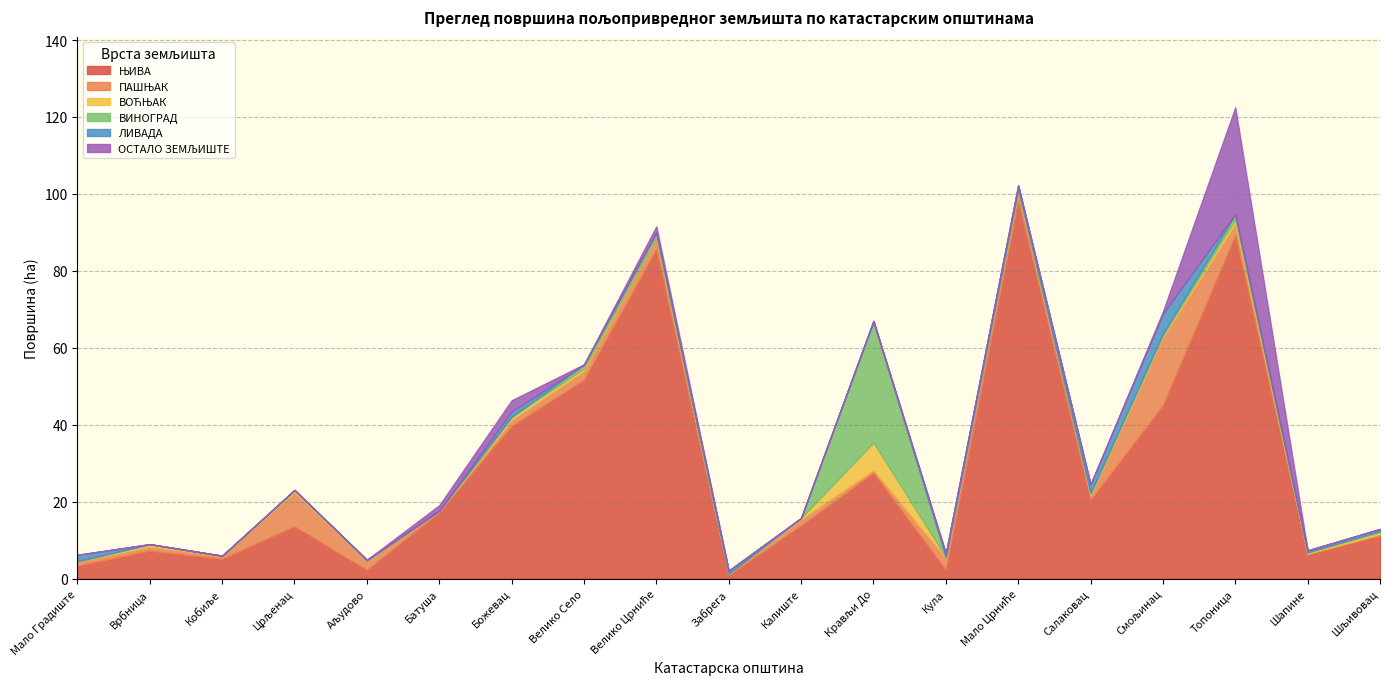

How many data points in ЛИВАДА are above 0?

14